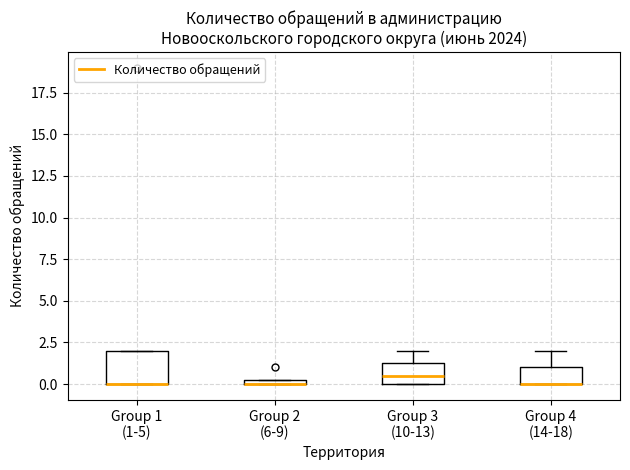

Where does the upper whisker of the box for Group 4 (14-18) end on the y-axis? The values are not printed on the chart, so give them approximately, as read against the axis.

2.0